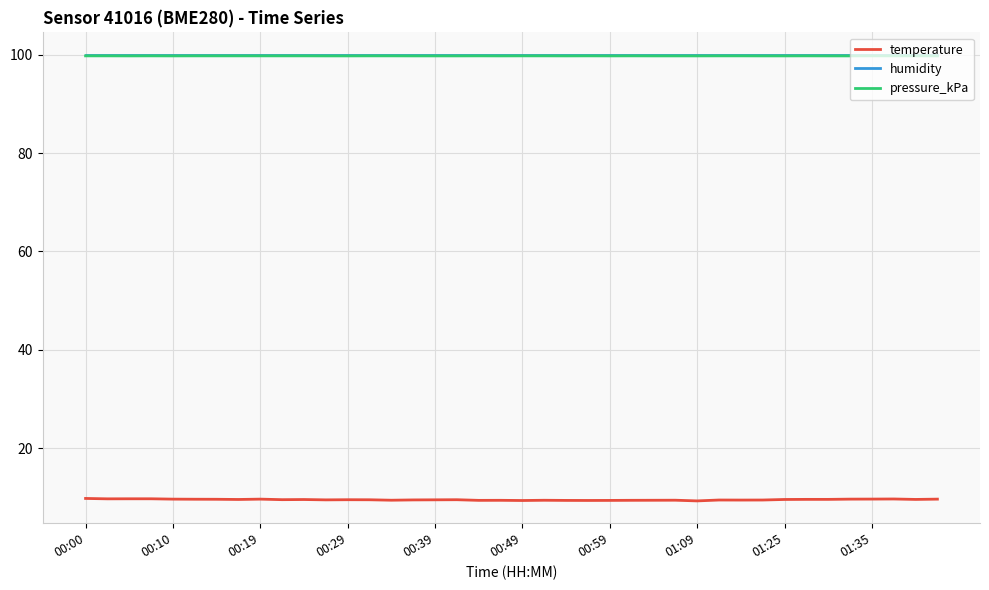

Which series has the widest spread of values?

temperature